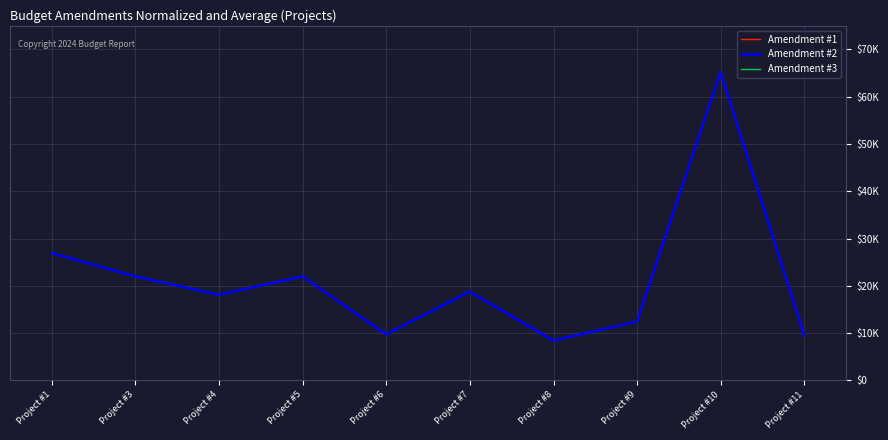

Does the chart have visible grid lines?

Yes